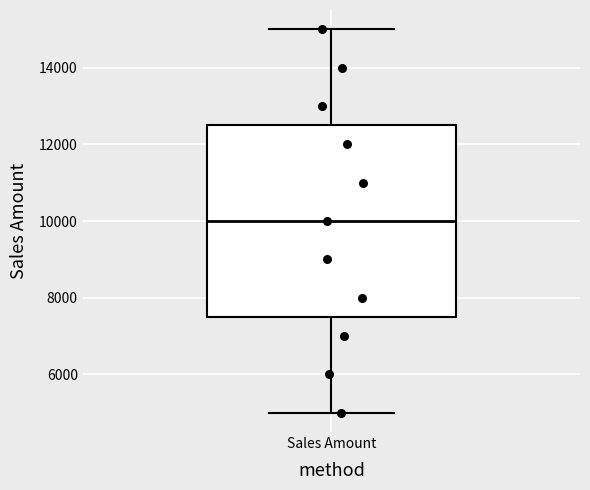

Where is the upper edge of the box for Sales Amount on the y-axis? The values are not printed on the chart, so give them approximately, as read against the axis.

12600